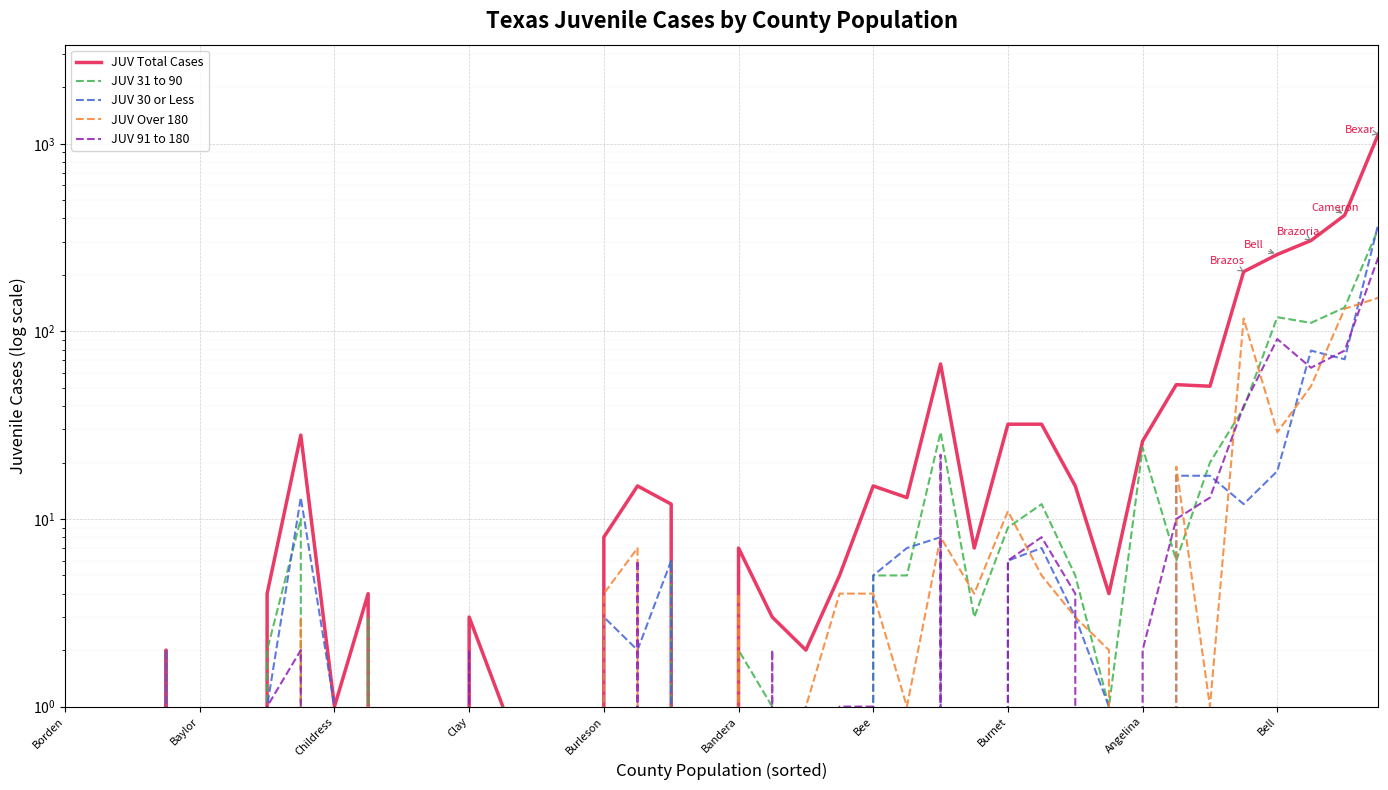

How many data points in JUV Over 180 are less than 1?

17